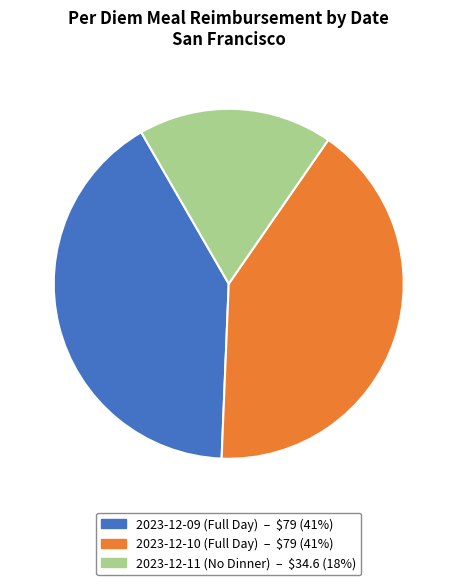

Is the sum of 2023-12-10 (Full Day) and 2023-12-09 (Full Day) greater than half?

Yes